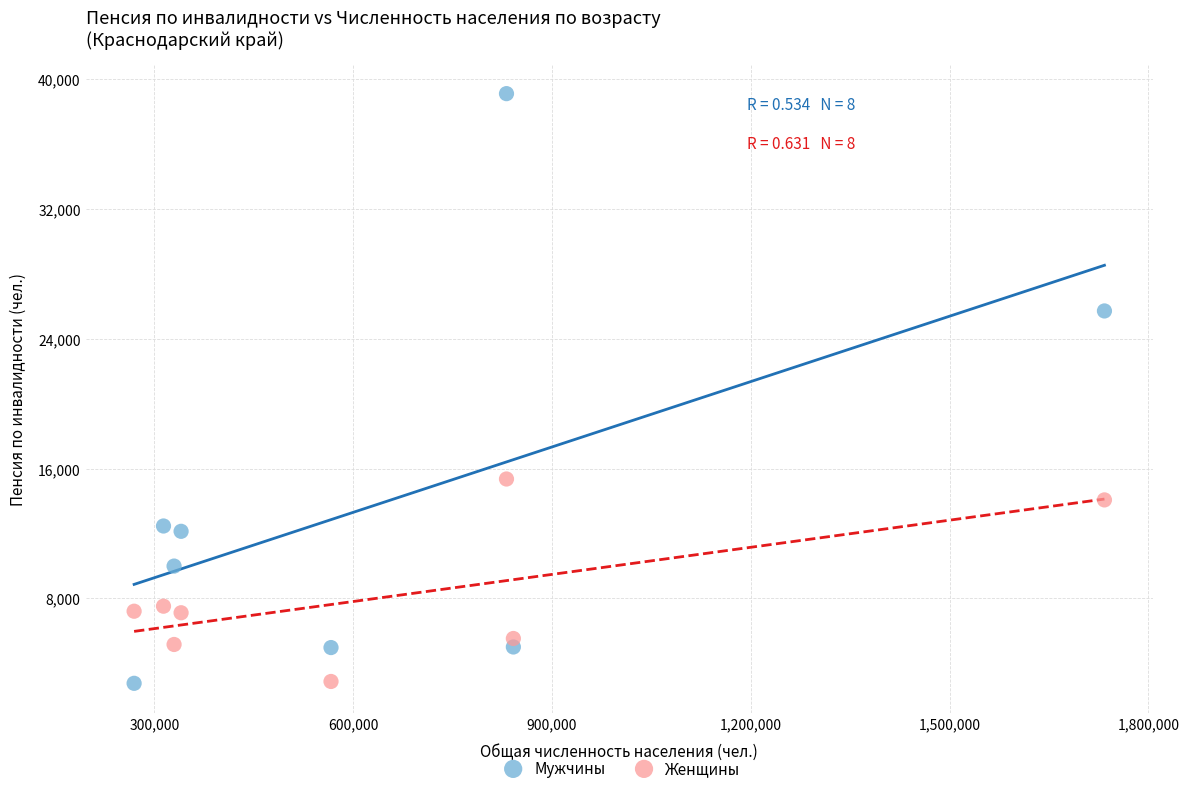

Which series has the largest Y range (max minus min)?

Мужчины